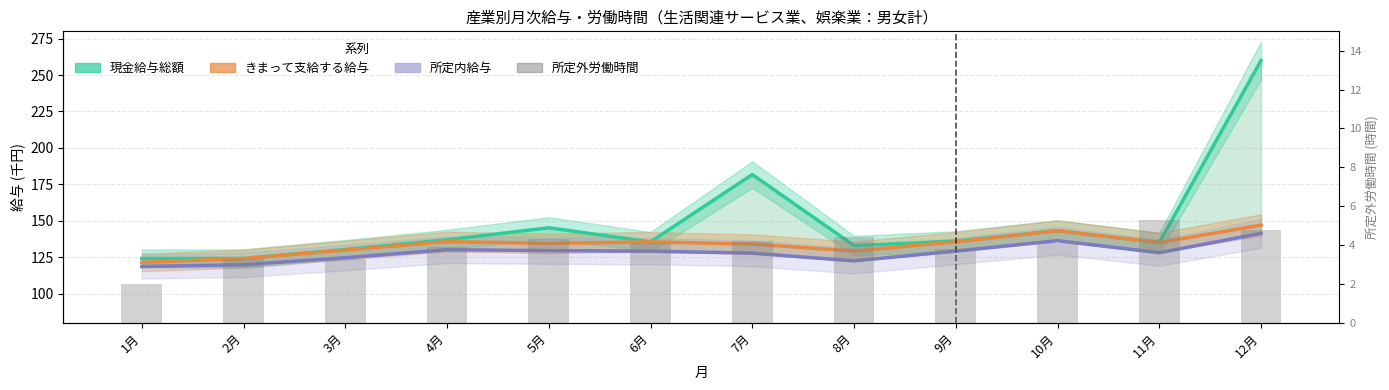

Reading left to right, list all the values displayed in this chart.

現金給与総額 (千円): 1月=124.1	2月=124.1	3月=130.3	4月=137.0	5月=145.2	6月=135.6	7月=181.7	8月=133.0	9月=136.0	10月=143.2	11月=135.0	12月=260.0
きまって支給する給与: 1月=121.5	2月=124.1	3月=129.9	4月=135.7	5月=134.5	6月=135.5	7月=134.0	8月=129.2	9月=135.6	10月=143.2	11月=135.0	12月=147.1
所定内給与: 1月=118.6	2月=119.8	3月=124.7	4月=130.1	5月=129.5	6月=129.1	7月=127.8	8月=122.5	9月=129.2	10月=136.4	11月=128.1	12月=141.4
所定外労働時間 (h): 1月=2.0	2月=3.3	3月=3.3	4月=3.9	5月=4.3	6月=4.1	7月=4.2	8月=4.4	9月=3.8	10月=4.1	11月=5.3	12月=4.8